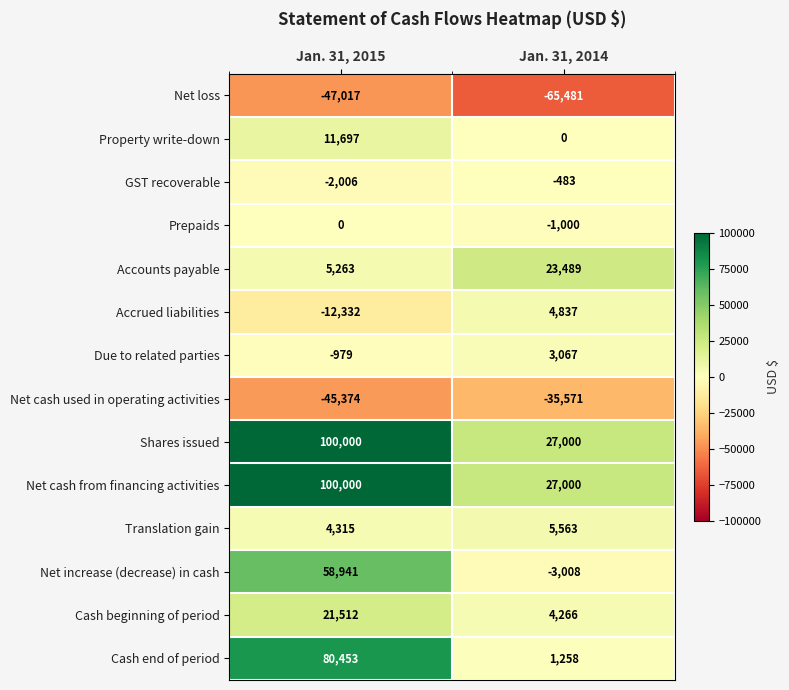

Which category has the lowest value across all series?

Jan. 31, 2014